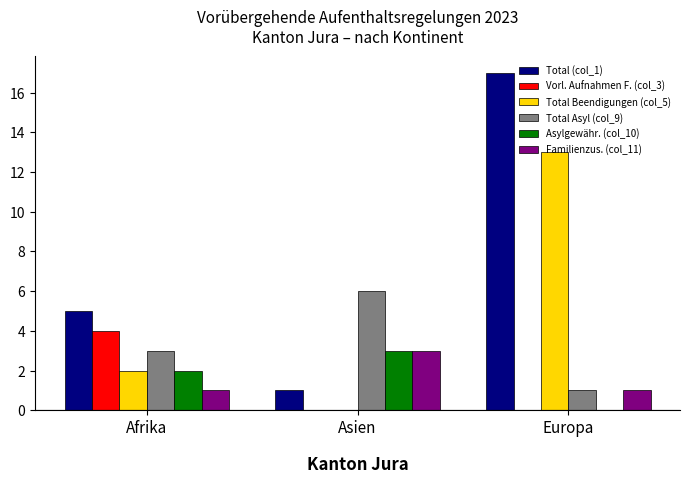

What are all the series names shown in the legend?

Total (col_1), Vorl. Aufnahmen F. (col_3), Total Beendigungen (col_5), Total Asyl (col_9), Asylgewähr. (col_10), Familienzus. (col_11)